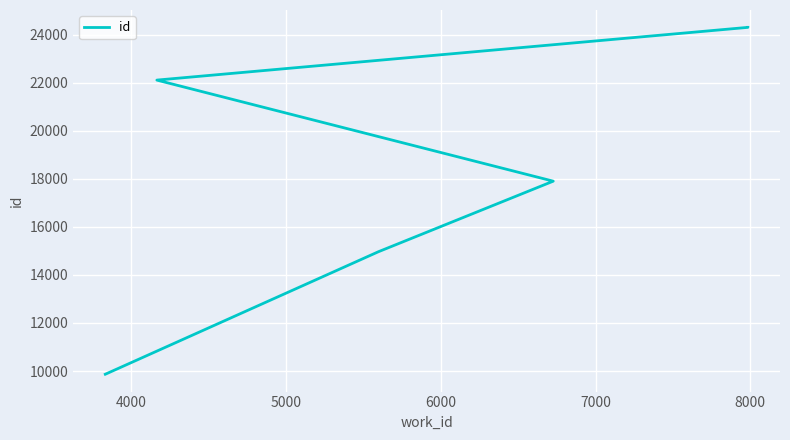

Between 6000 and 5000, which is larger?

6000